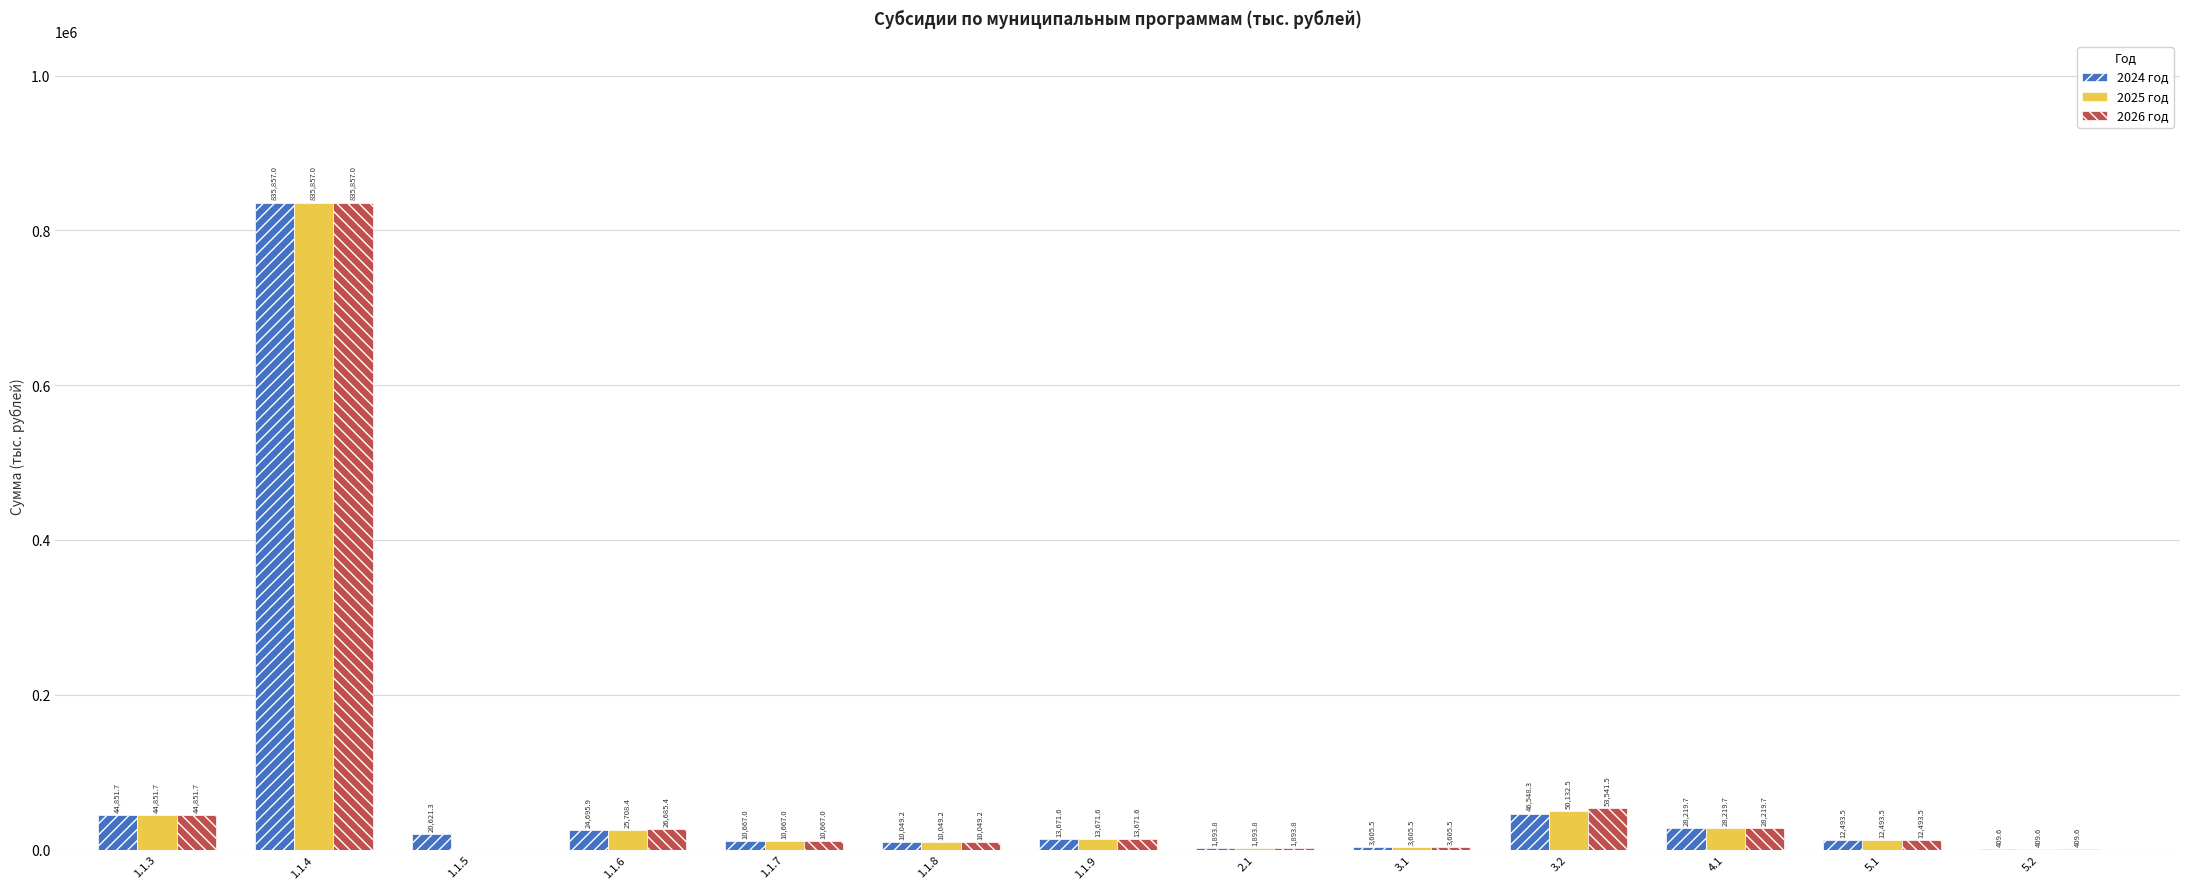

True or false: 2026 год has a value of 377588.7 at 1.1.5.

False